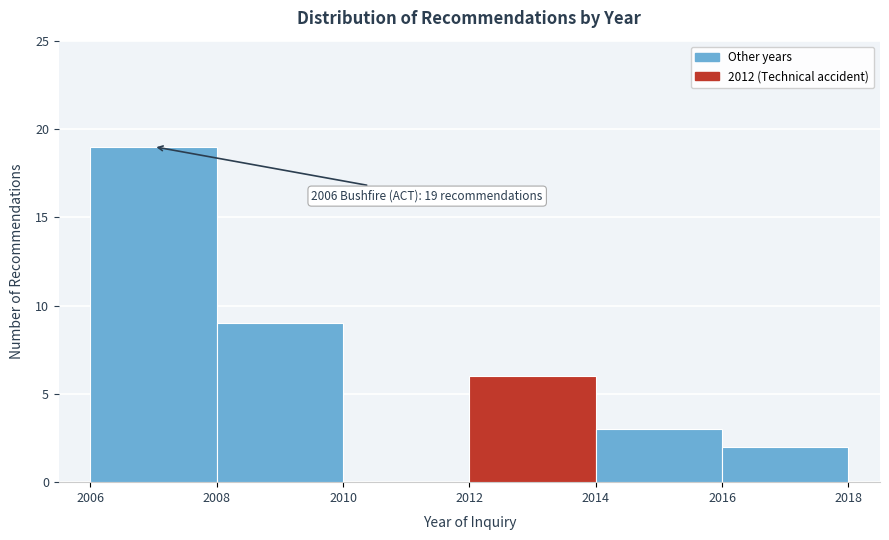

Which range on the x-axis has the tallest bar?

2006 to 2008